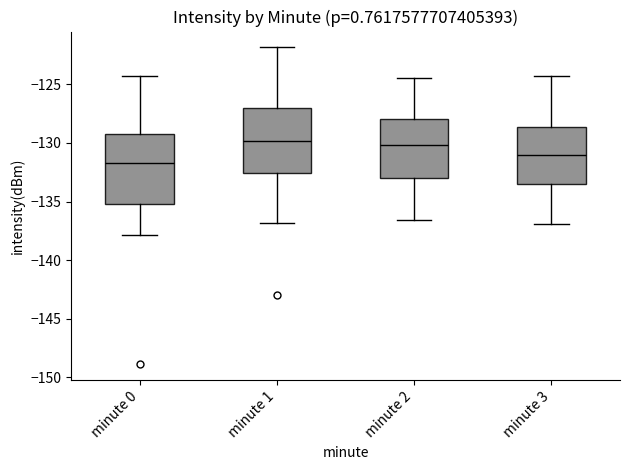

Where does the lower whisker of the box for minute 1 end on the y-axis? The values are not printed on the chart, so give them approximately, as read against the axis.

-137.0